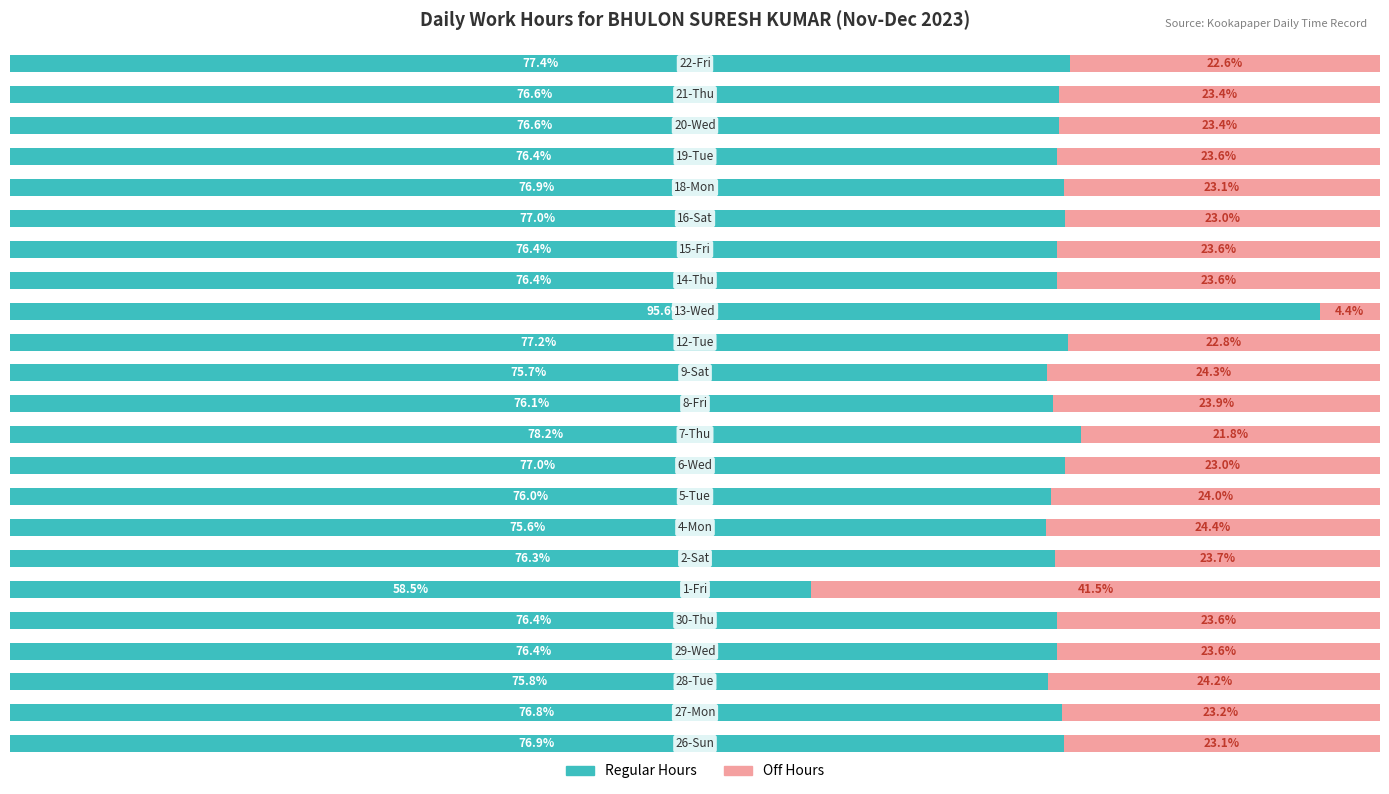

At how many categories does at least one series exceed 44?

23